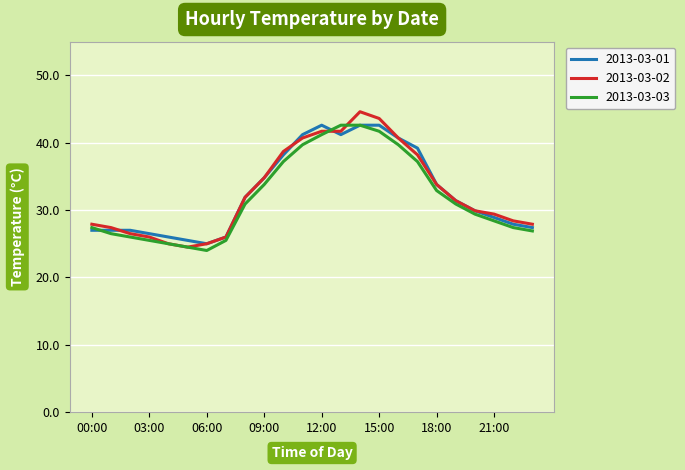

What is the maximum value shown in the chart?

44.6